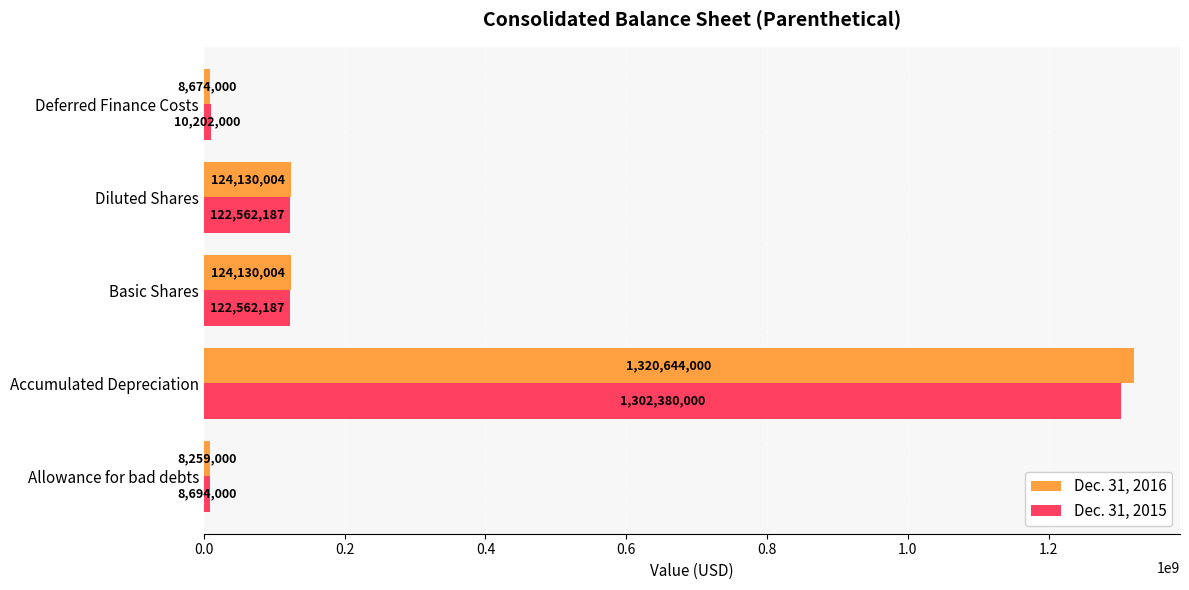

True or false: Dec. 31, 2016 has a value of 1320644000 at Accumulated Depreciation.

True